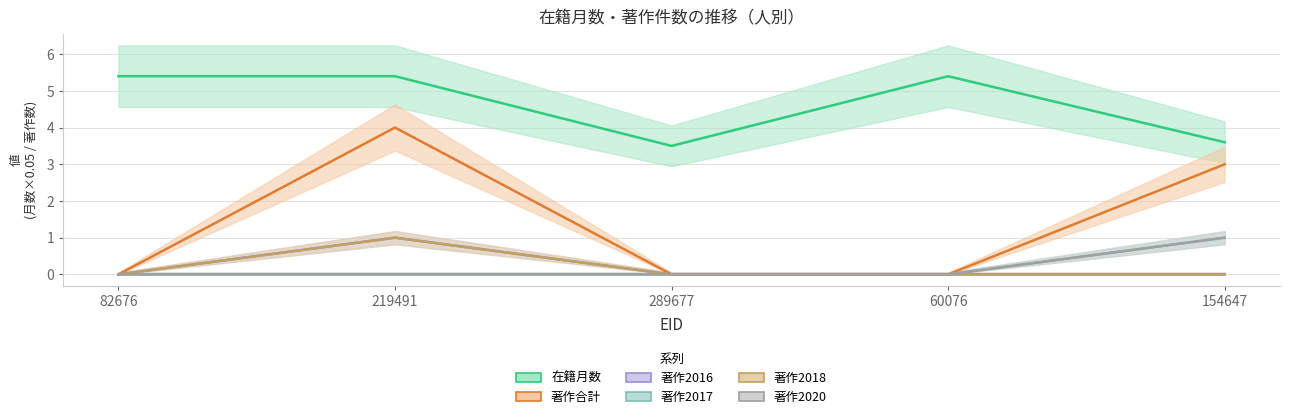

Reading left to right, what are all the values shown in this chart?

在籍月数: 5.4	5.4	3.5	5.4	3.6
著作合計: 0.0	4.0	0.0	0.0	3.0
著作2016: 0.0	1.0	0.0	0.0	0.0
著作2017: 0.0	0.0	0.0	0.0	1.0
著作2018: 0.0	1.0	0.0	0.0	0.0
著作2020: 0.0	0.0	0.0	0.0	1.0